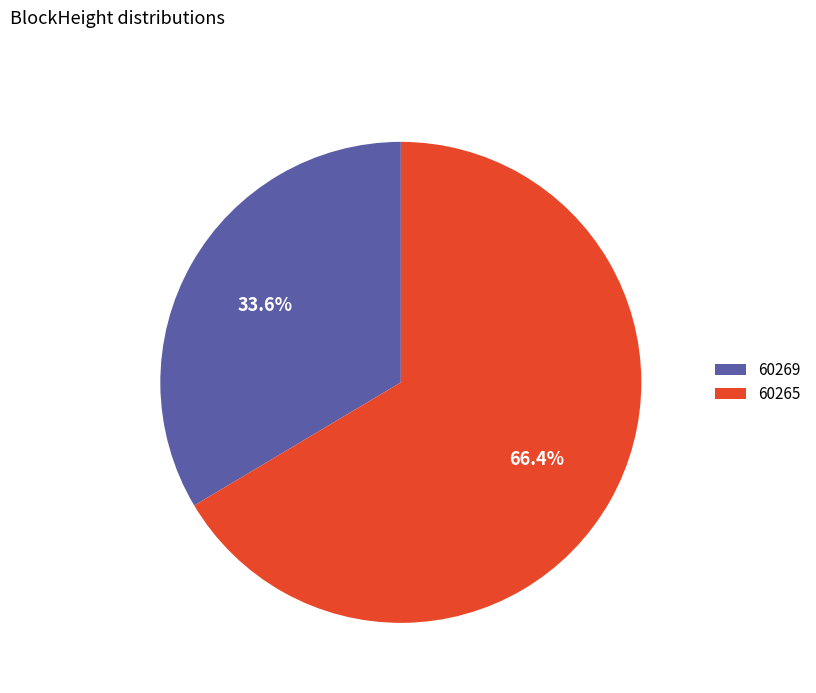

What is the smallest slice in the pie chart?

60269